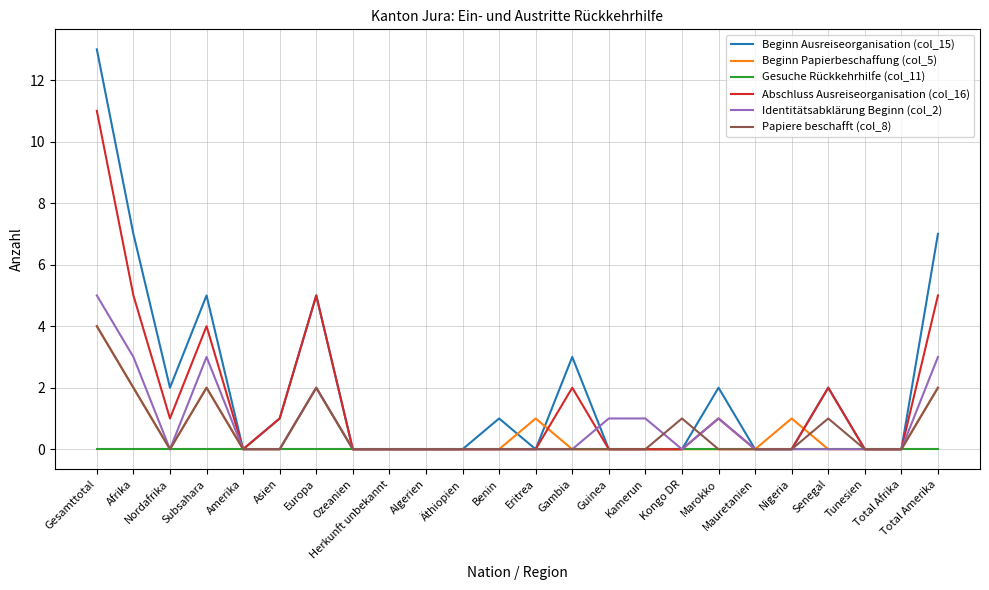

What is the spread (max minus min) of values at Gesamttotal?

13